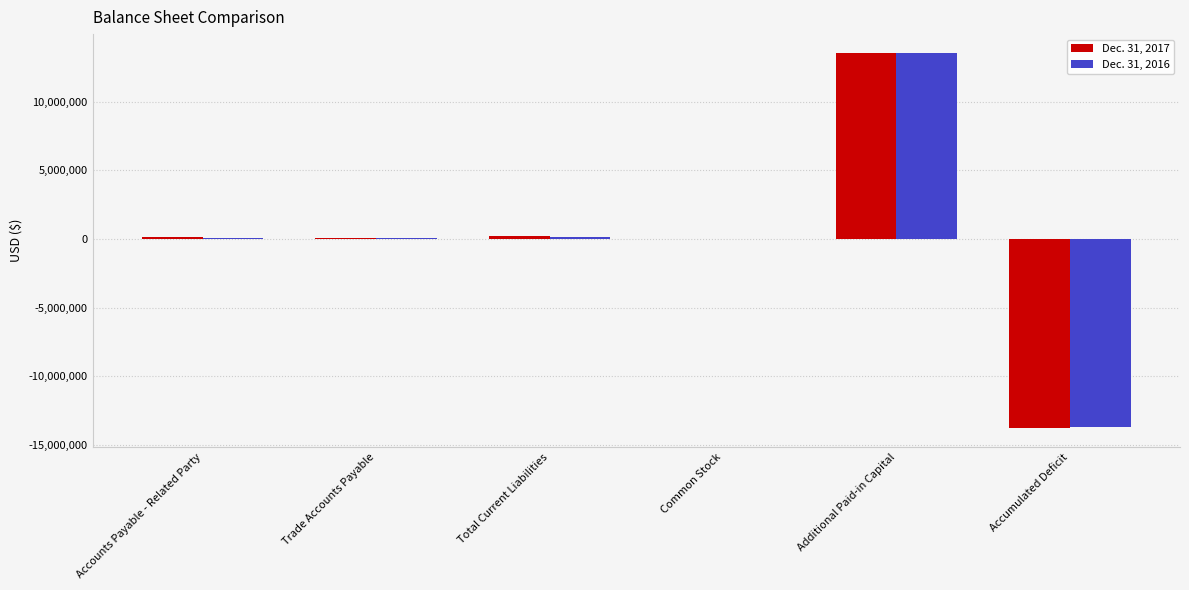

What is the highest value of the Dec. 31, 2017 series?

13554524